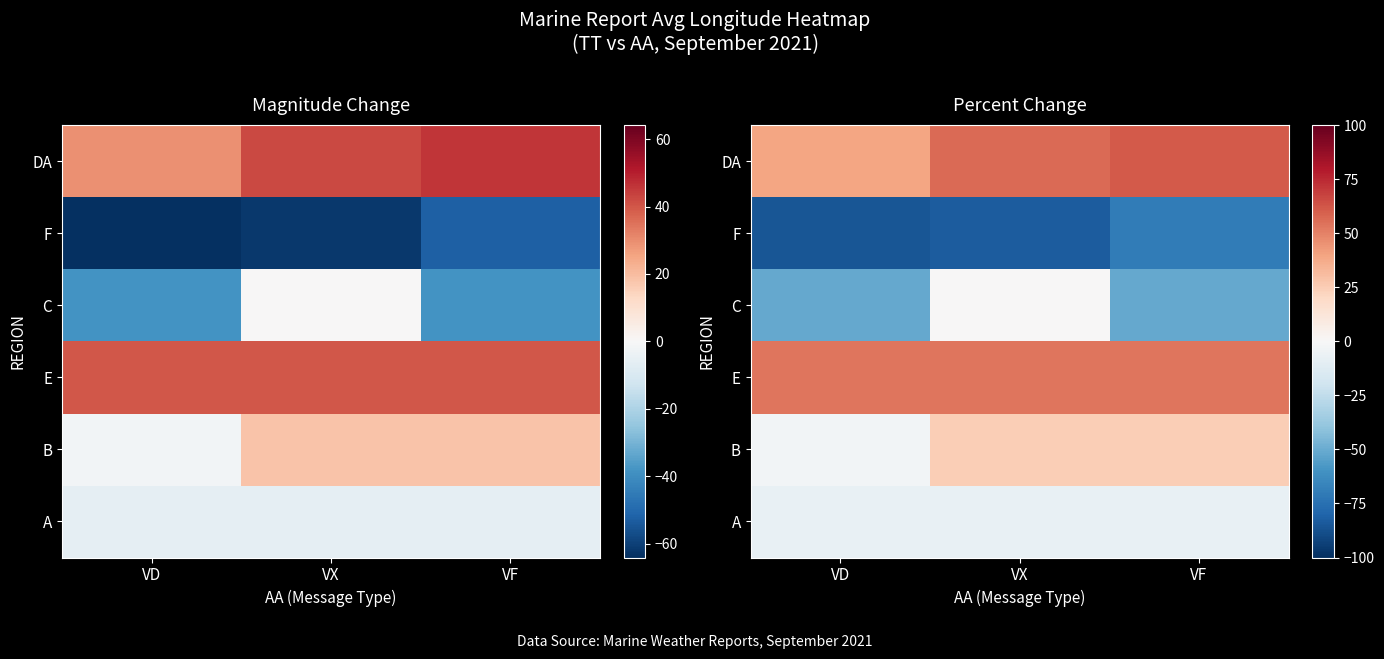

What is the difference between the F values at VX and VF?

12.7